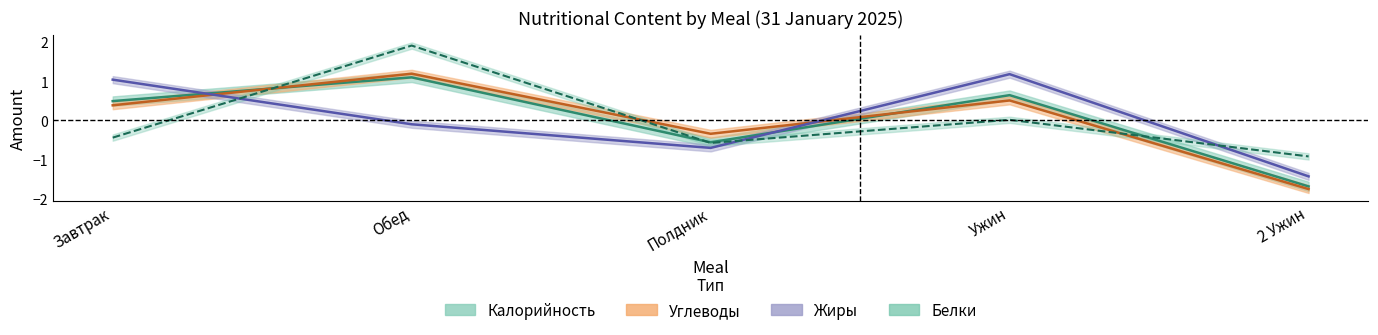

In Углеводы, how many points are lower than both neighbors (excluding endpoints)?

1